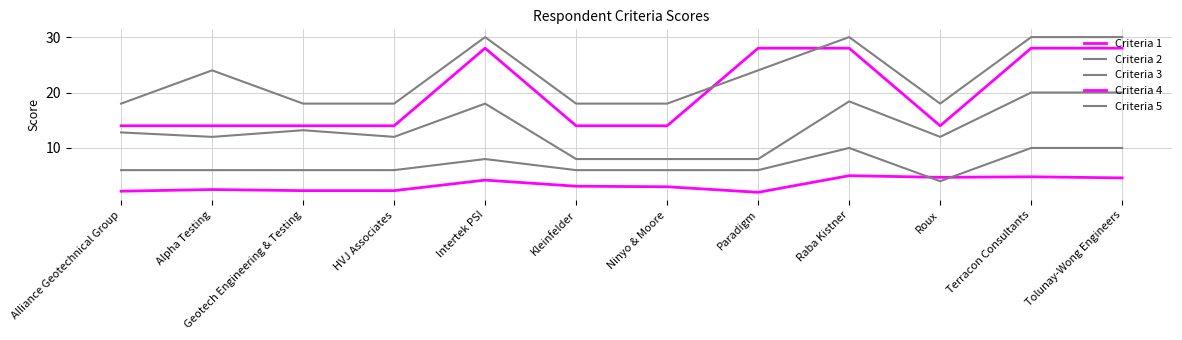

How many data points in Criteria 3 are less than 12?

3